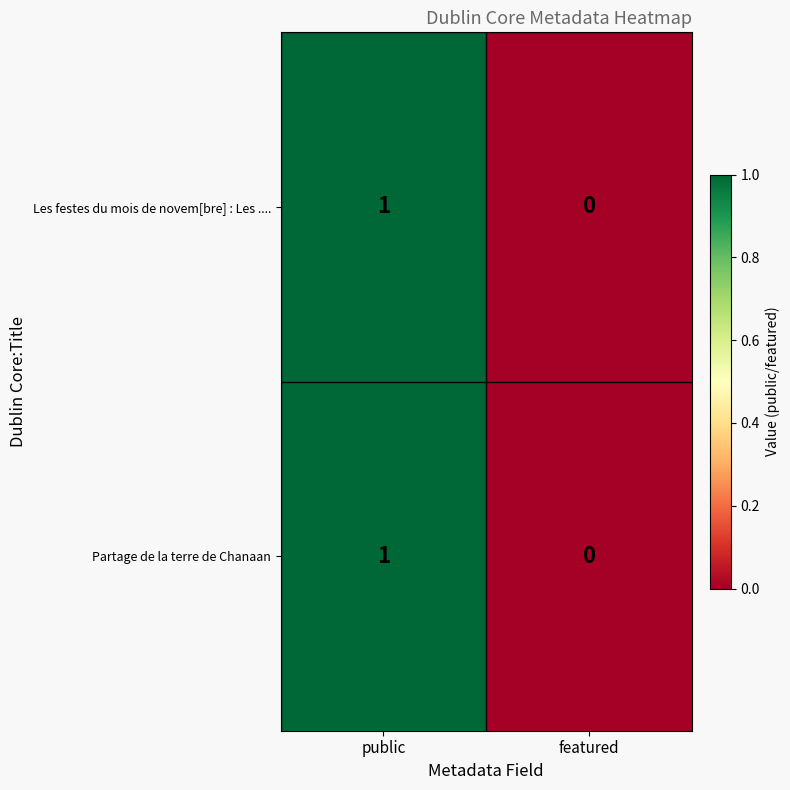

Count the number of categories in the chart.

2